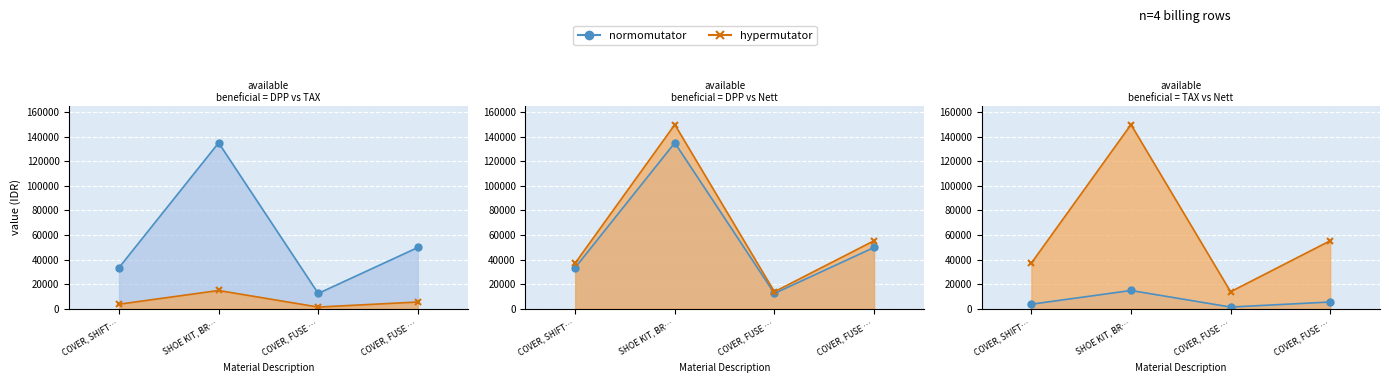

Reading right to left, extract all data points from this chart.

DPP: 49880	12470	135093	33485
TAX: 5487	1372	14860	3683
Nett: 55367	13842	149953	37168